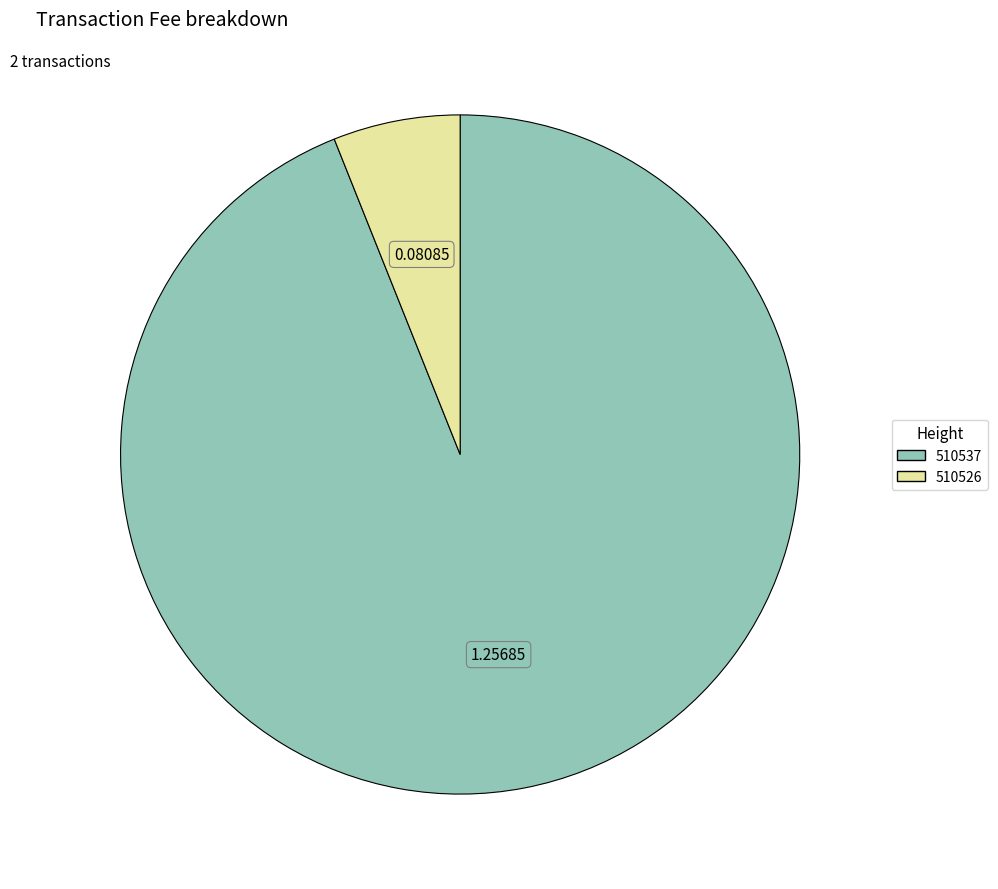

Rank the categories by value from highest to lowest.

510537, 510526